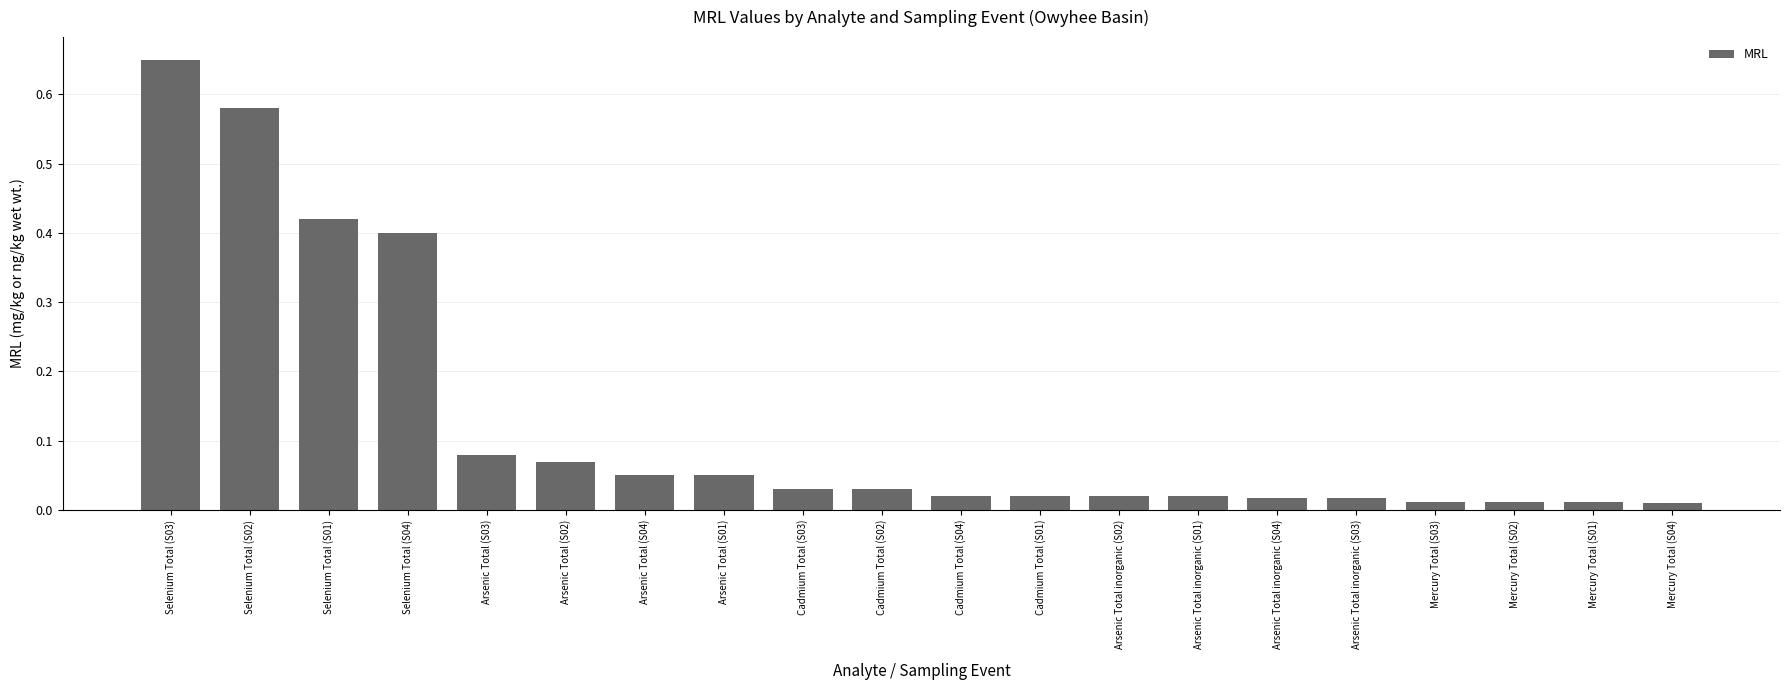

True or false: the data shows 0.2 at Selenium Total (S01).

False